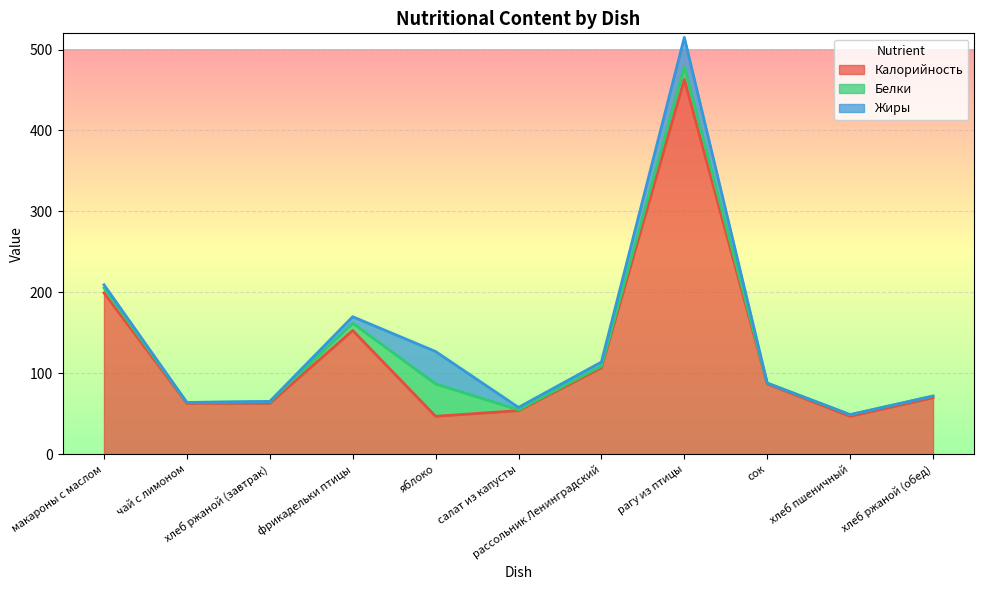

Is the value of Белки at фрикадельки птицы greater than the value of Калорийность at хлеб ржаной (завтрак)?

No